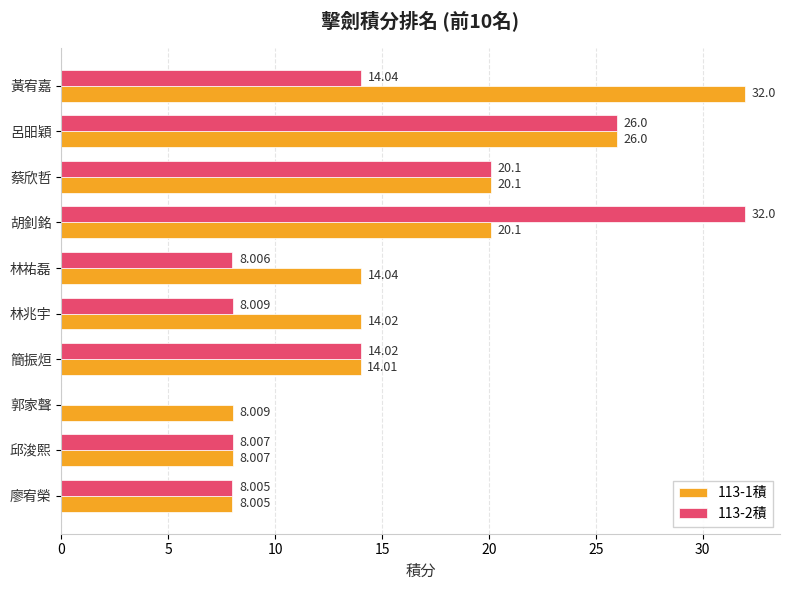

Where is 113-2積 nearest to the value 16?

黃宥嘉